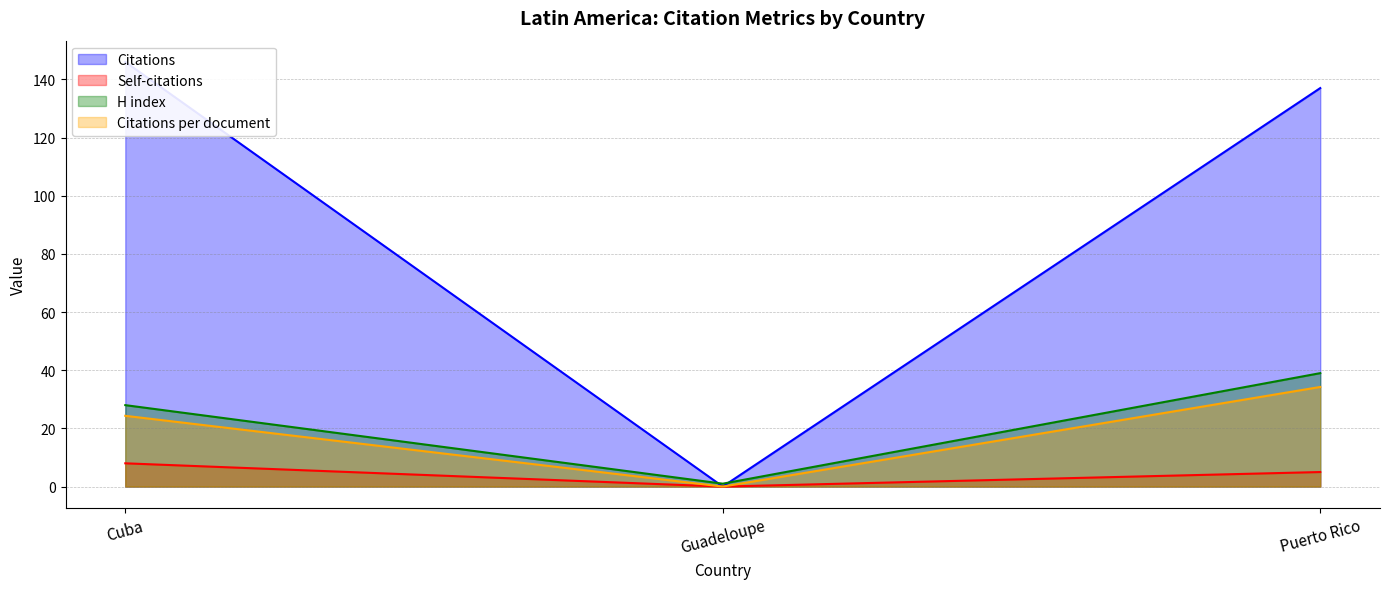

Reading left to right, list all the values displayed in this chart.

Citations: Cuba=146.0	Guadeloupe=0.0	Puerto Rico=137.0
Self-citations: Cuba=8.0	Guadeloupe=0.0	Puerto Rico=5.0
Citations per document: Cuba=24.3	Guadeloupe=0.0	Puerto Rico=34.2
H index: Cuba=28.0	Guadeloupe=1.0	Puerto Rico=39.0